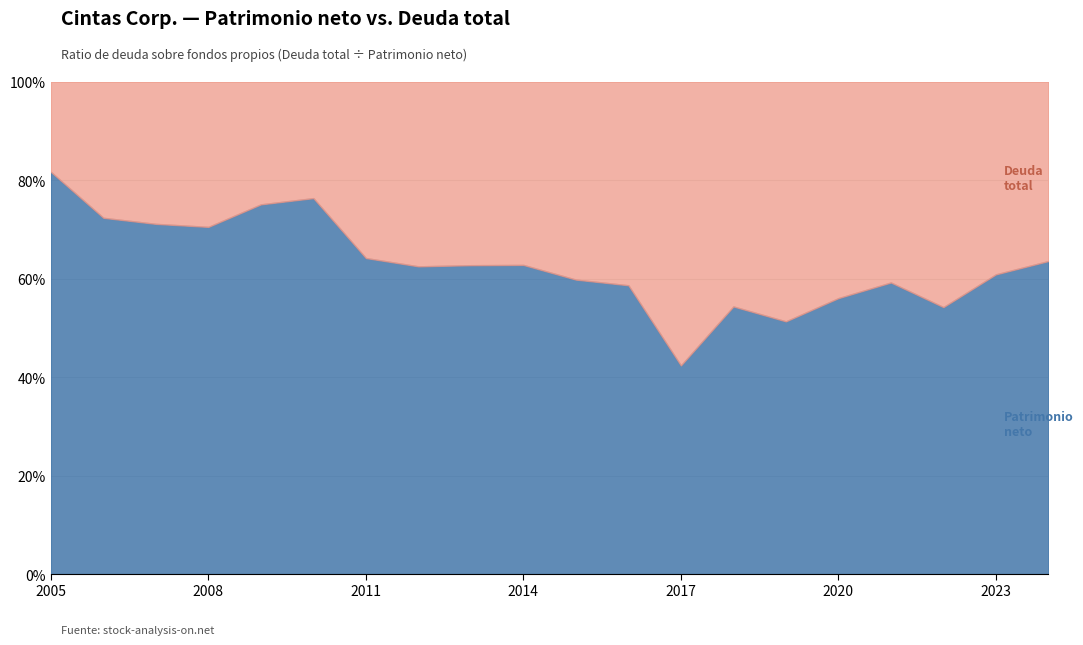

Reading left to right, extract all data points from this chart.

Patrimonio neto: 2005=2104135	2006=2087963	2007=2167738	2008=2254131	2009=2367409	2010=2534029	2011=2302649	2012=2139135	2013=2201492	2014=2192858	2015=1932455	2016=1842659	2017=2302793	2018=3016526	2019=3002721	2020=3235202	2021=3687847	2022=3308196	2023=3863986	2024=4316372
Deuda total: 2005=472591	2006=798742	2007=881215	2008=943806	2009=786656	2010=786053	2011=1286125	2012=1284802	2013=1309166	2014=1300980	2015=1300000	2016=1300000	2017=3133524	2018=2535309	2019=2849771	2020=2539705	2021=2541903	2022=2795506	2023=2486405	2024=2475529